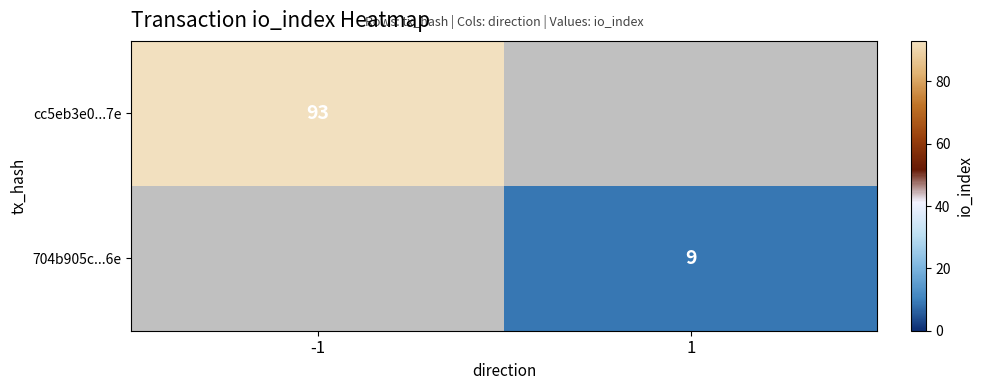

At which category does the chart reach its peak across all series?

-1